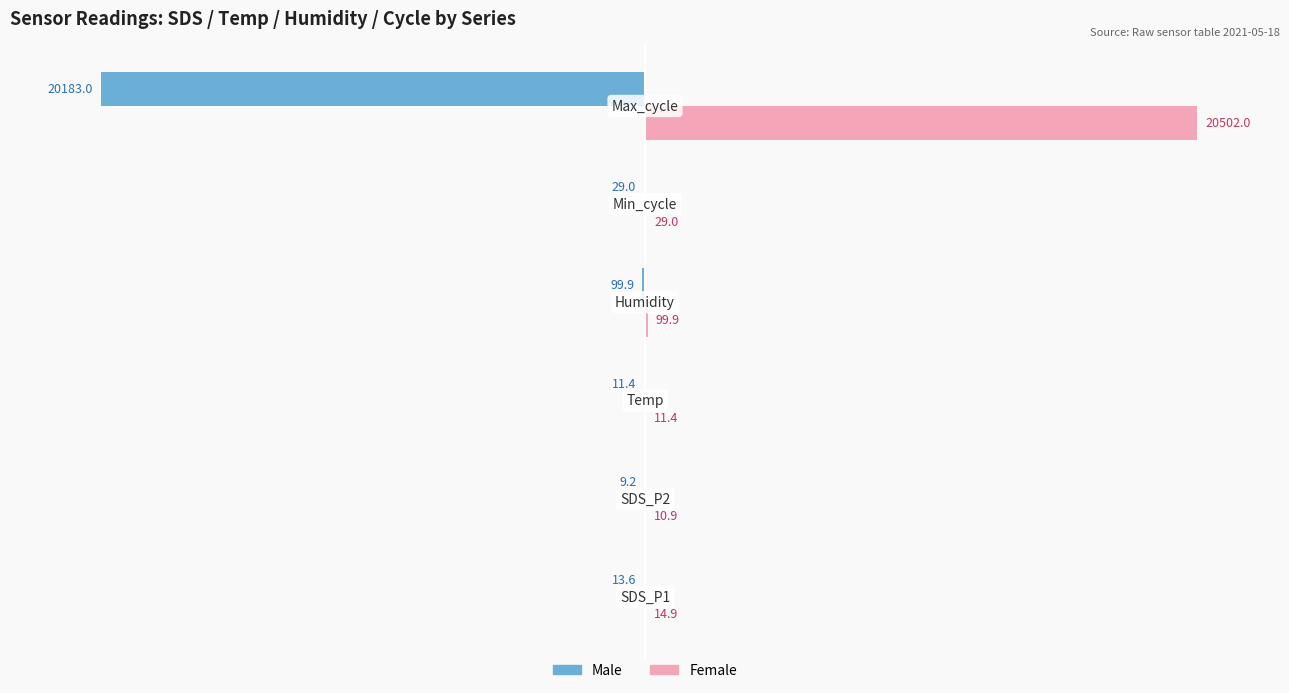

Which series has the largest total across all categories?

Female